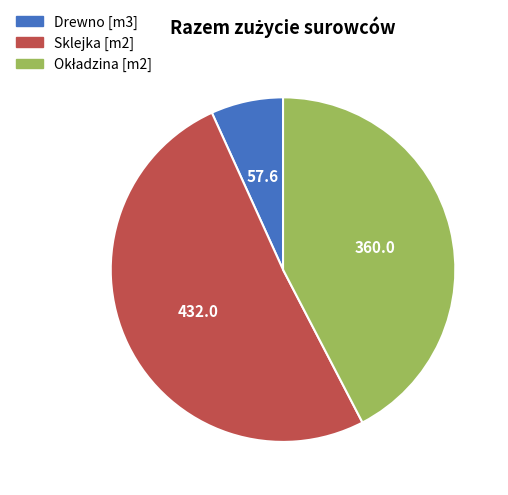

Which category has the smallest portion of the pie?

Drewno [m3]